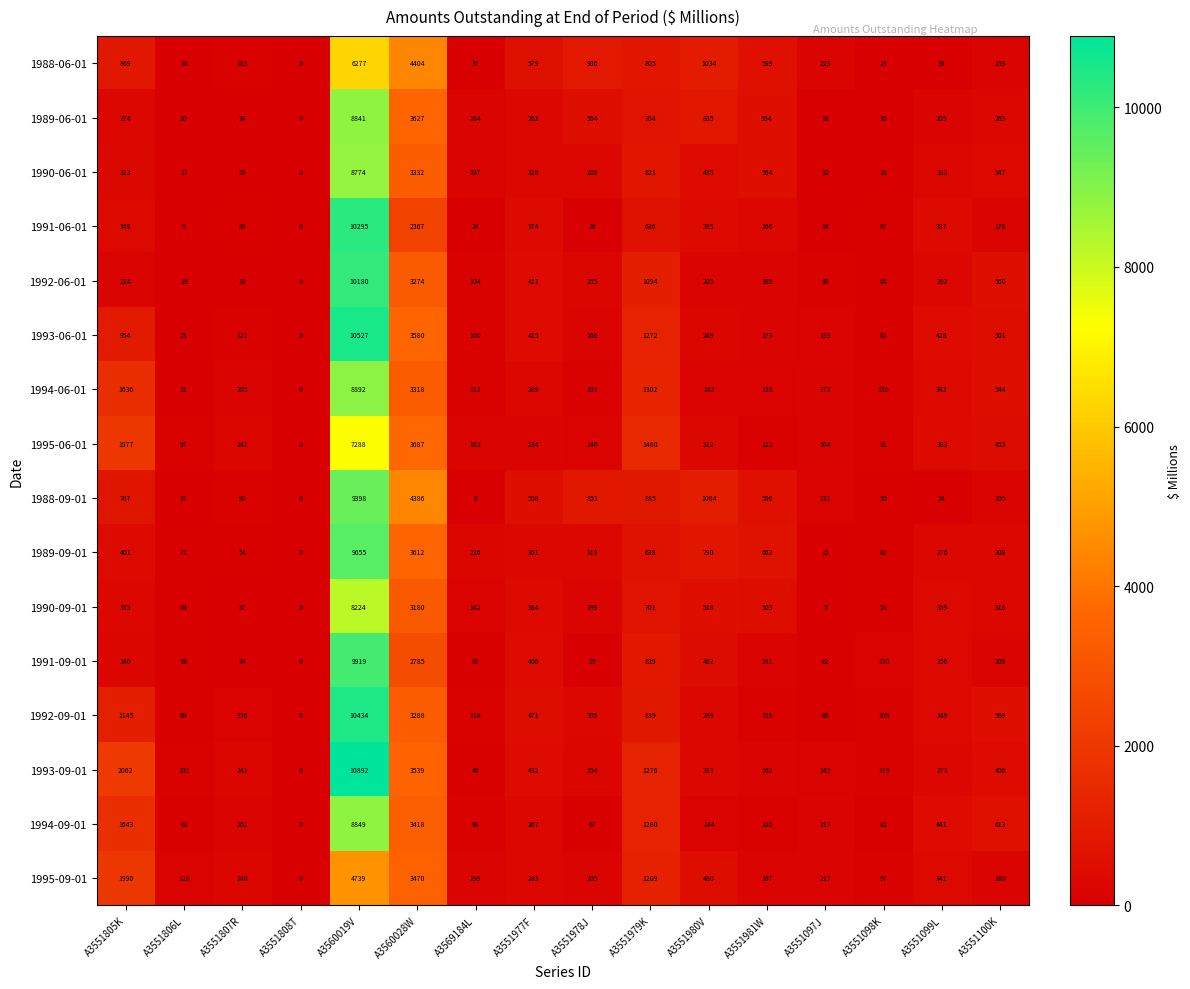

What is the difference between the maximum and minimum values in the 1990-09-01 series?

8224